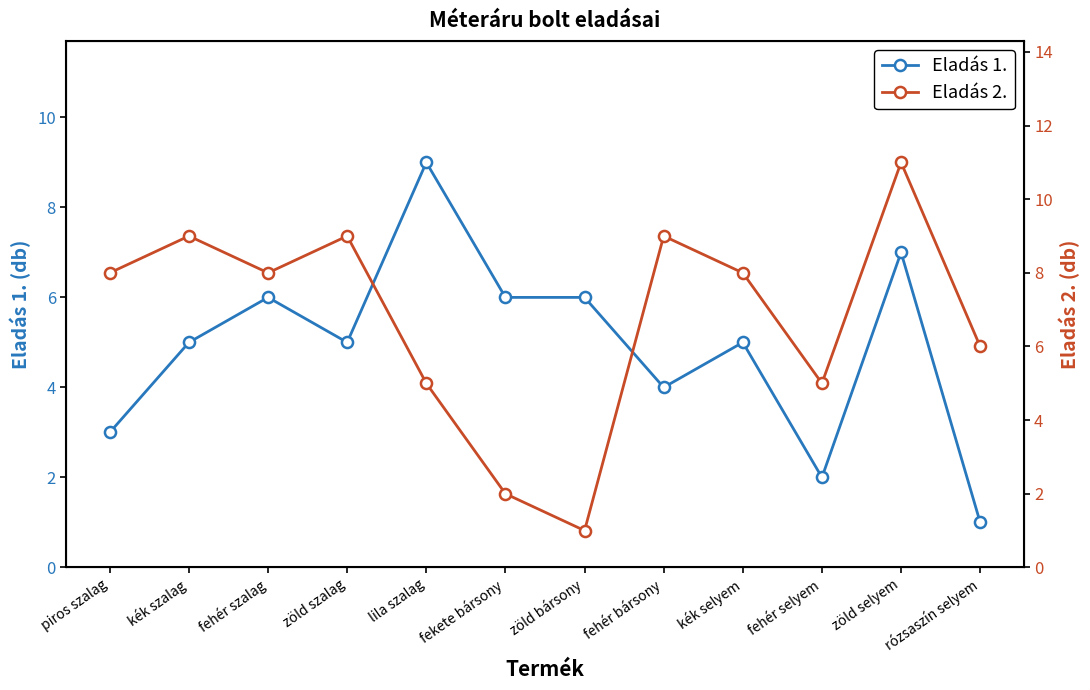

What is the difference between the Eladás 1. values at zöld selyem and zöld szalag?

2